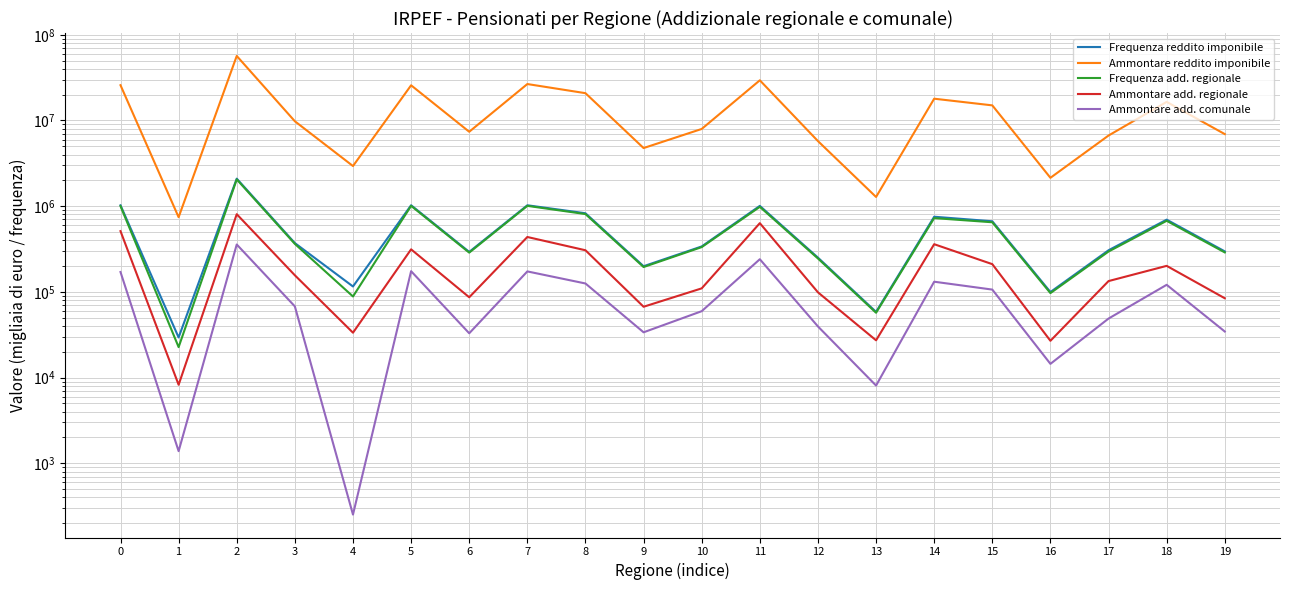

Between 5 and 16, which series saw the biggest shift?

Ammontare reddito imponibile